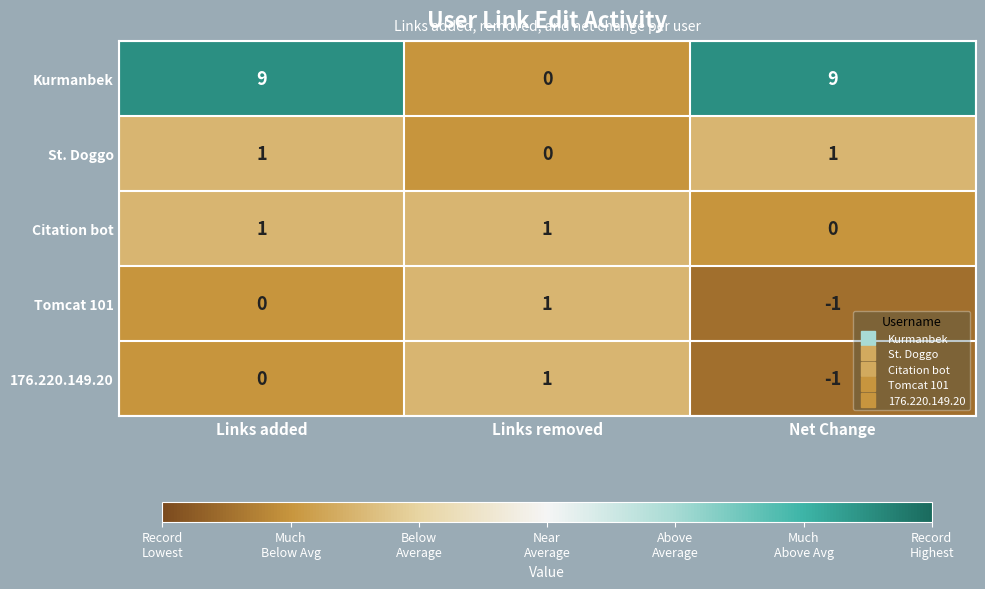

Reading left to right, extract all data points from this chart.

Kurmanbek: Links added=9	Links removed=0	Net Change=9
St. Doggo: Links added=1	Links removed=0	Net Change=1
Citation bot: Links added=1	Links removed=1	Net Change=0
Tomcat 101: Links added=0	Links removed=1	Net Change=-1
176.220.149.20: Links added=0	Links removed=1	Net Change=-1